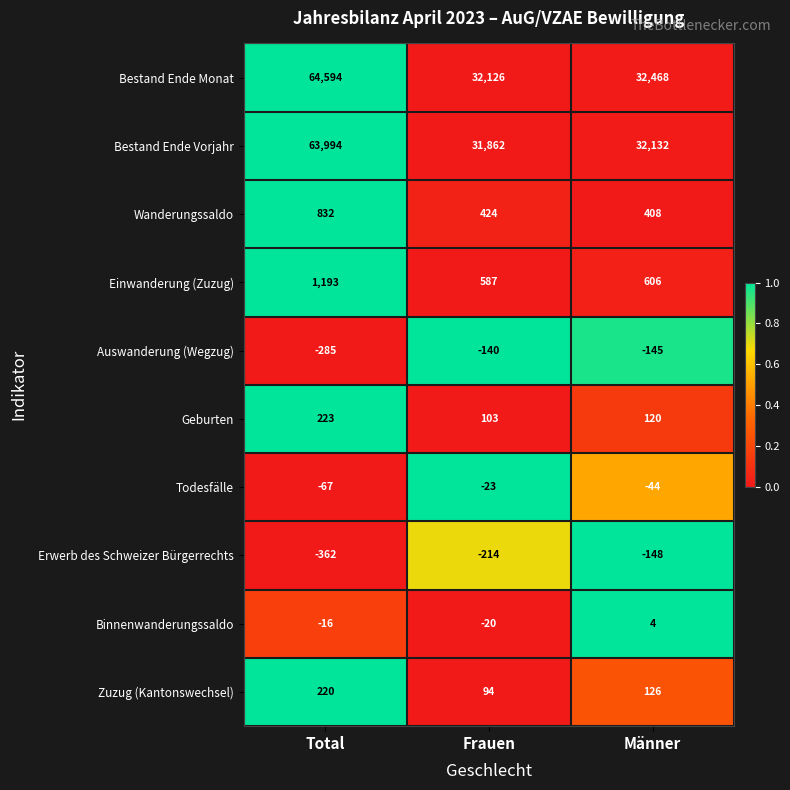

Is it true that Erwerb des Schweizer Bürgerrechts equals -144 at Frauen?

False